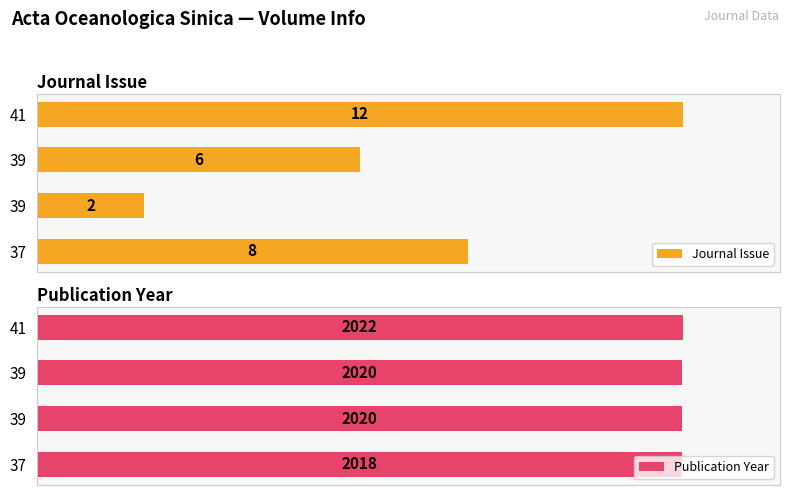

How many bars are there in total?

8